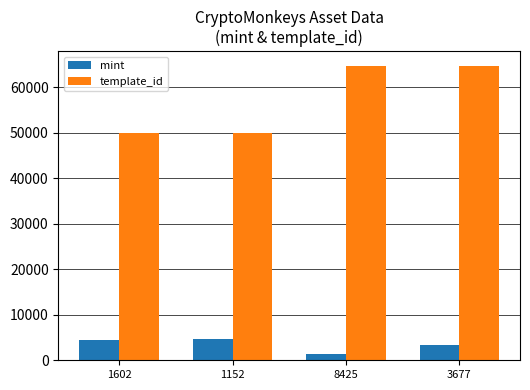

True or false: mint has a value of 1007 at 1152.

False